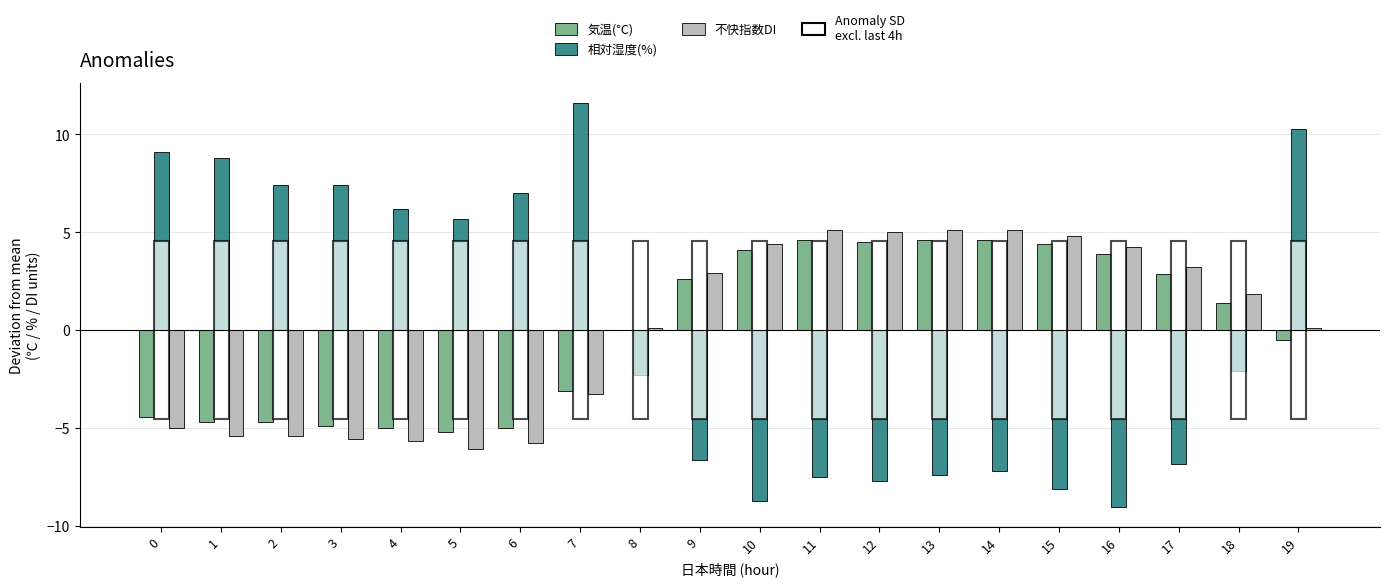

What is the highest value of the 不快指数DI series?

5.1